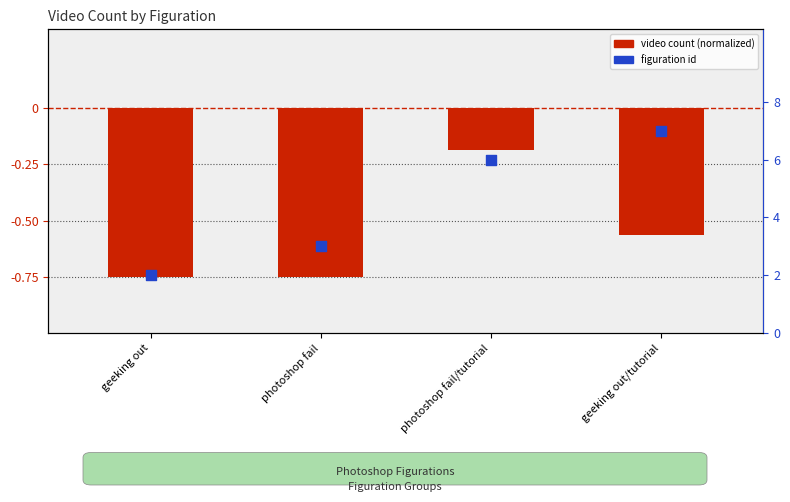

Which series reaches the maximum Y coordinate?

figuration id